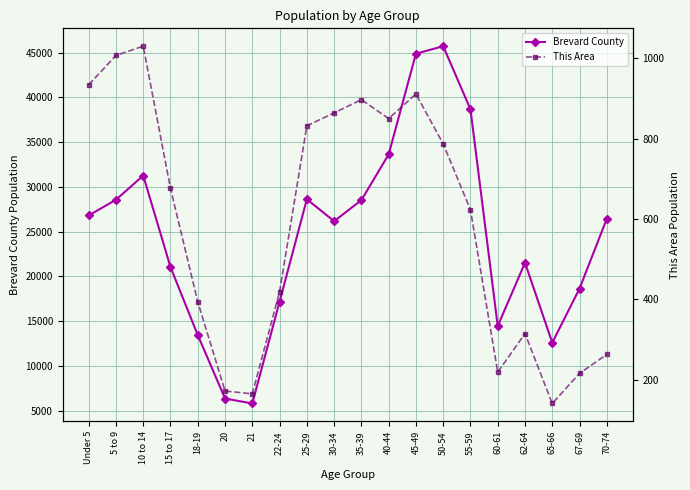

Reading left to right, what are all the values shown in this chart?

Brevard County: 26809	28563	31269	21045	13446	6356	5804	17175	28624	26171	28521	33627	44882	45720	38668	14458	21526	12594	18644	26448
This Area: 934	1007	1030	676	394	172	165	419	832	864	897	850	911	787	623	219	315	141	216	263